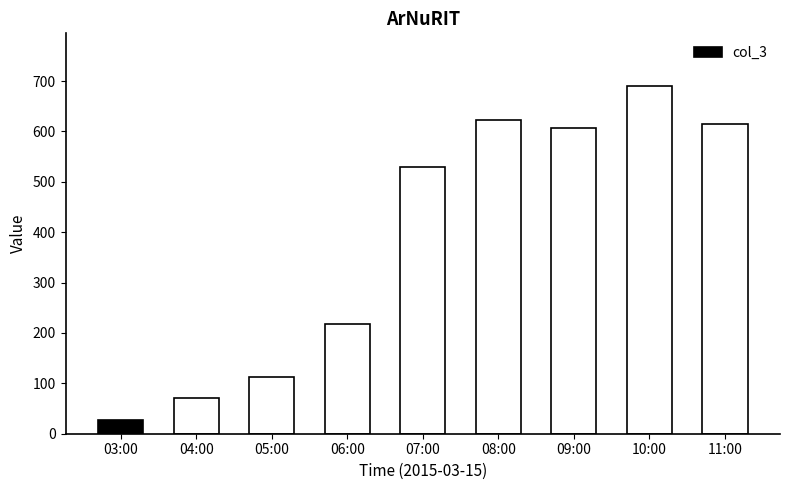

What is the difference between the maximum and second lowest values?

620